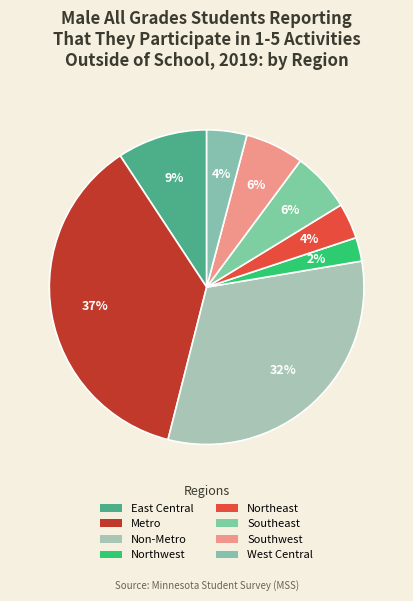

True or false: West Central accounts for 11% of the total.

False